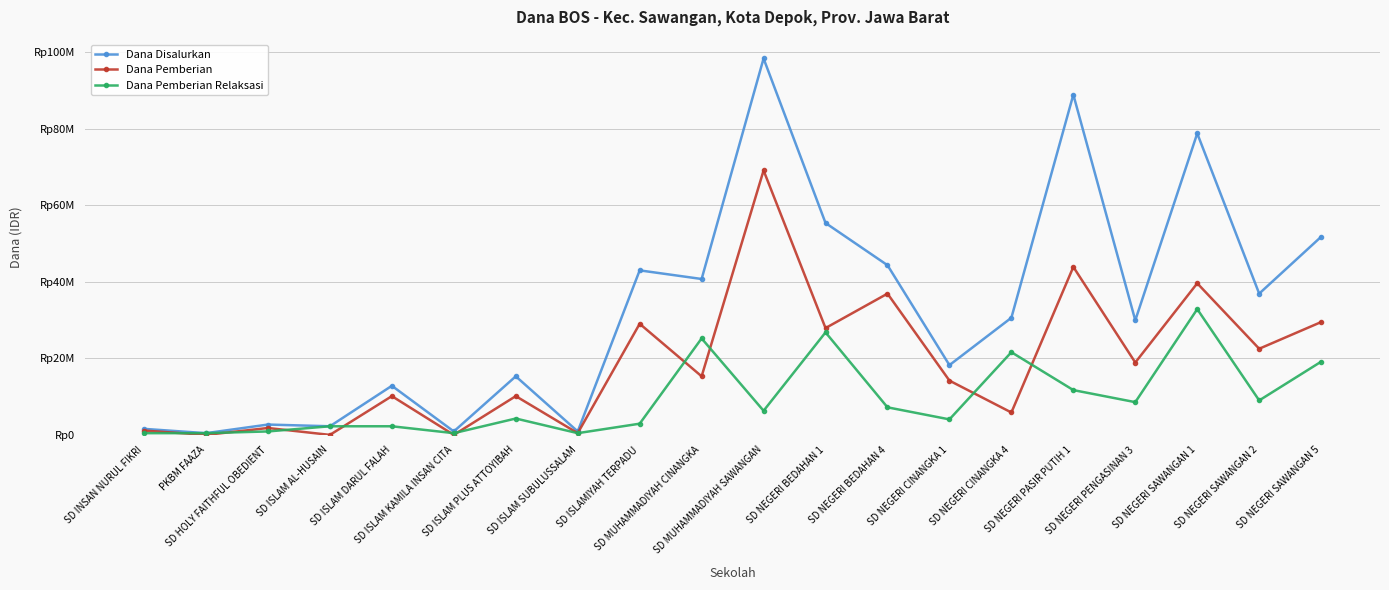

Which series has the largest range (max minus min)?

Dana Disalurkan